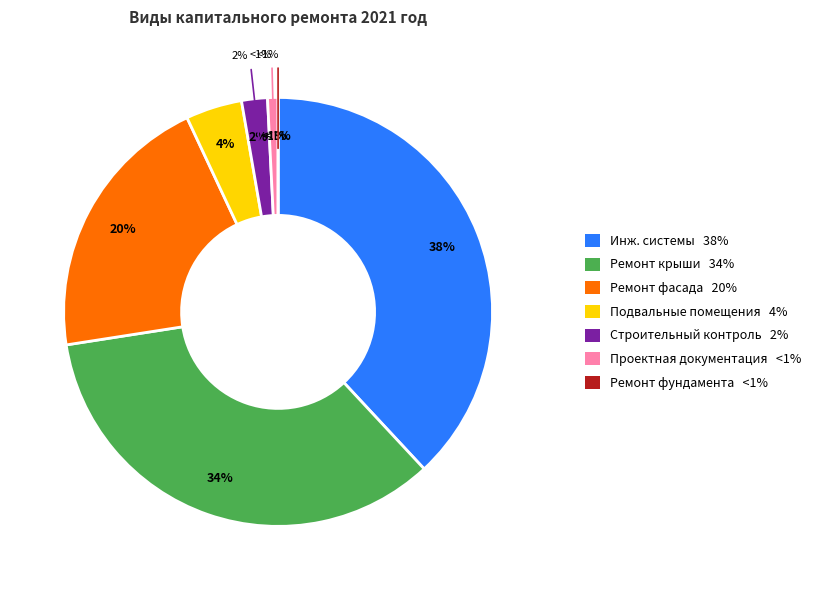

To the nearest percent, what is the difference between the largest and smallest slice percentages?

38%